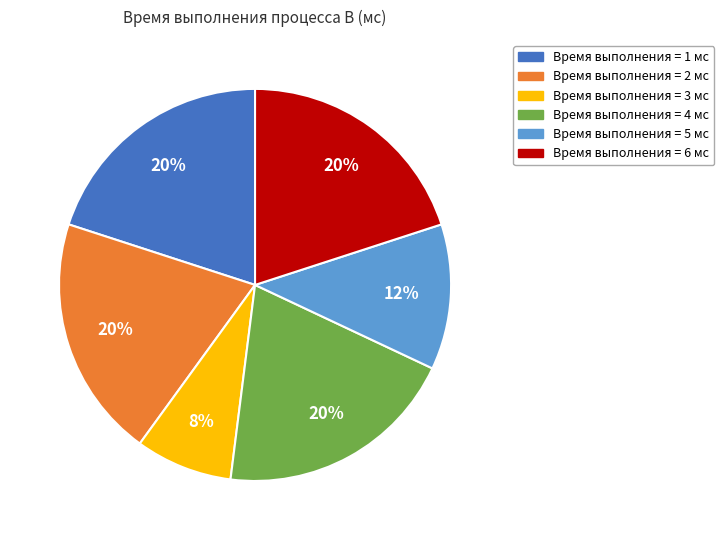

To the nearest percent, what is the difference between the largest and smallest slice percentages?

12%